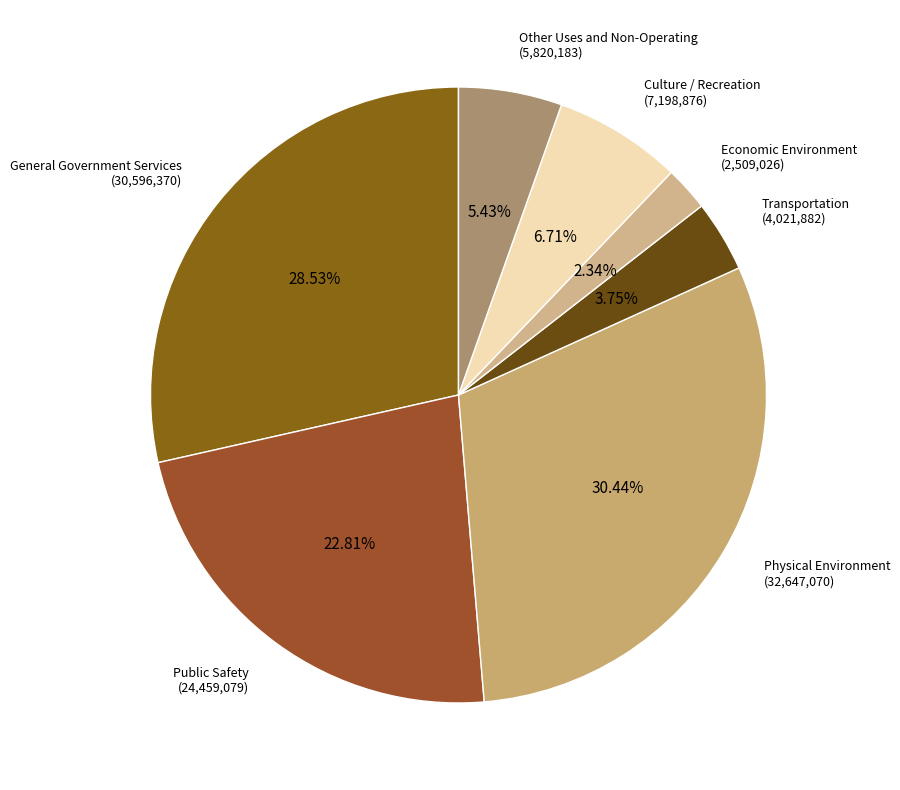

What is the ratio of the value at General Government Services to the value at Culture / Recreation?

4.3